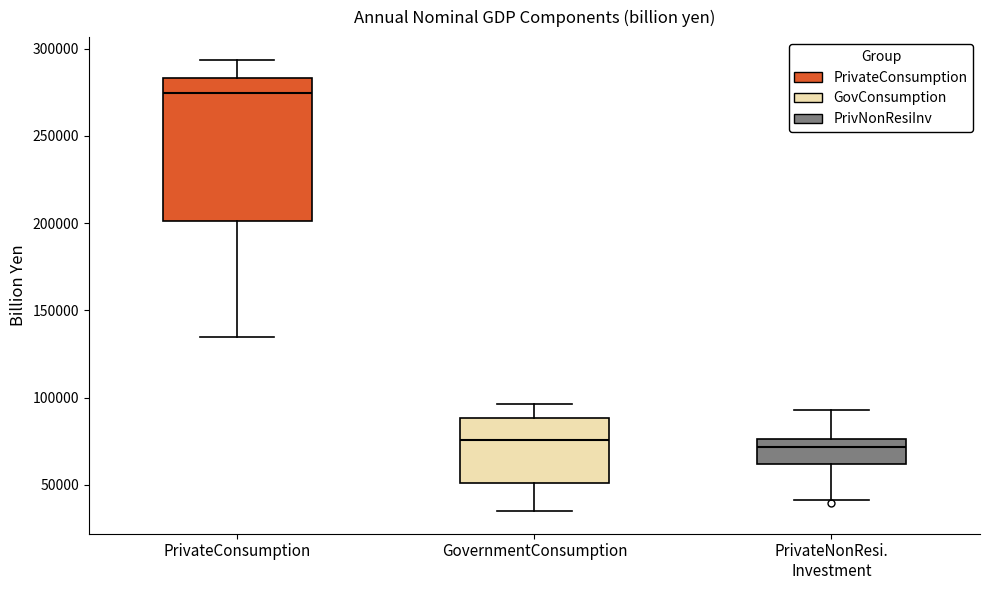

Where does the median line of the box for PrivateNonResi. Investment sit on the y-axis? The values are not printed on the chart, so give them approximately, as read against the axis.

70000